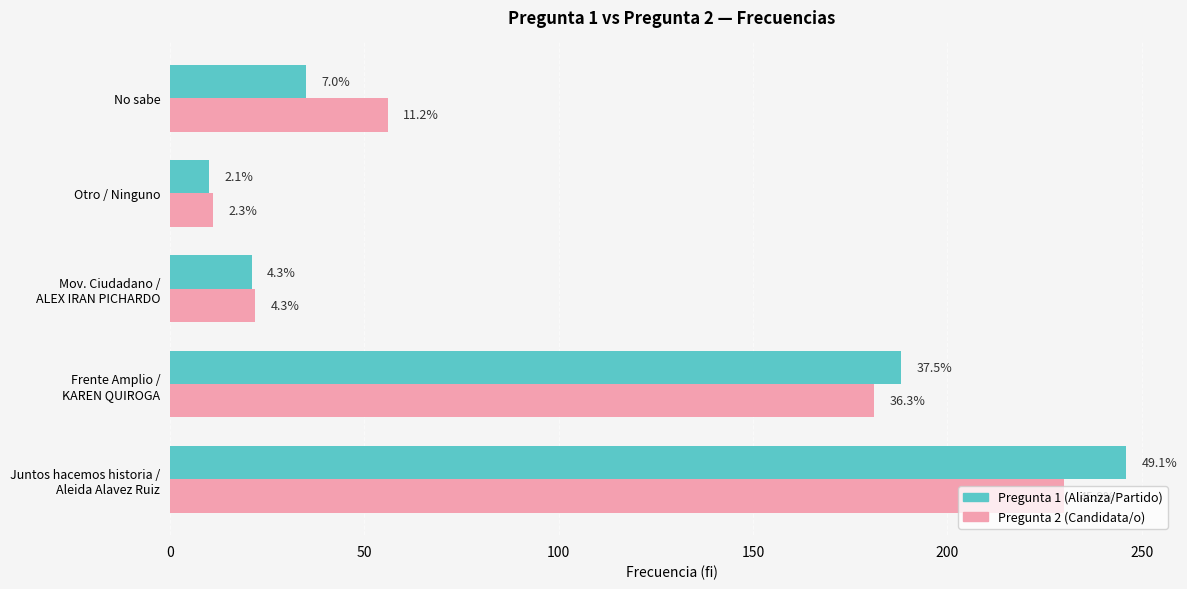

What is the value of the Pregunta 1 bar at the 3rd from the left?

21